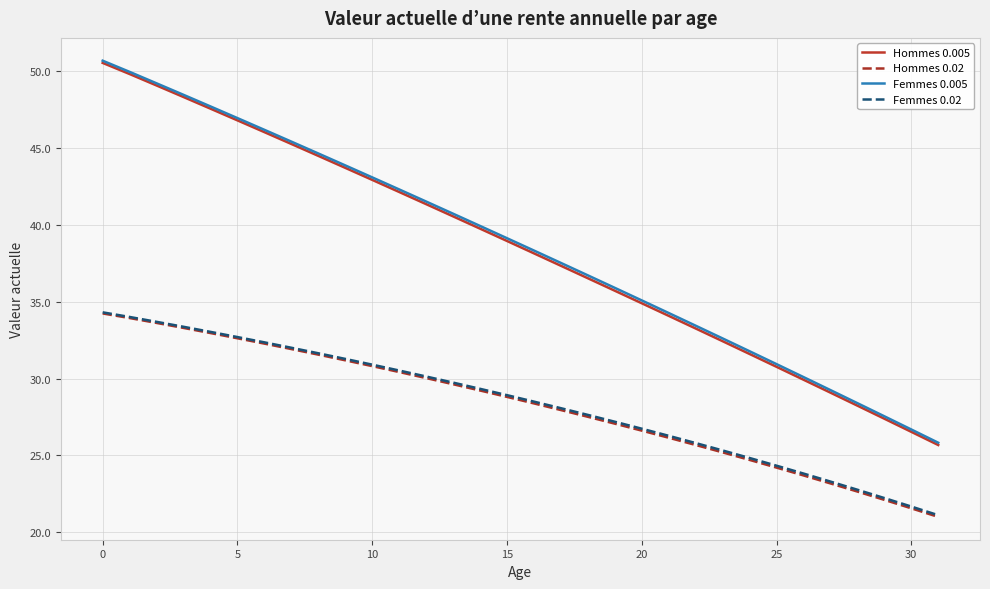

What is the maximum value for Femmes 0.02?

34.3